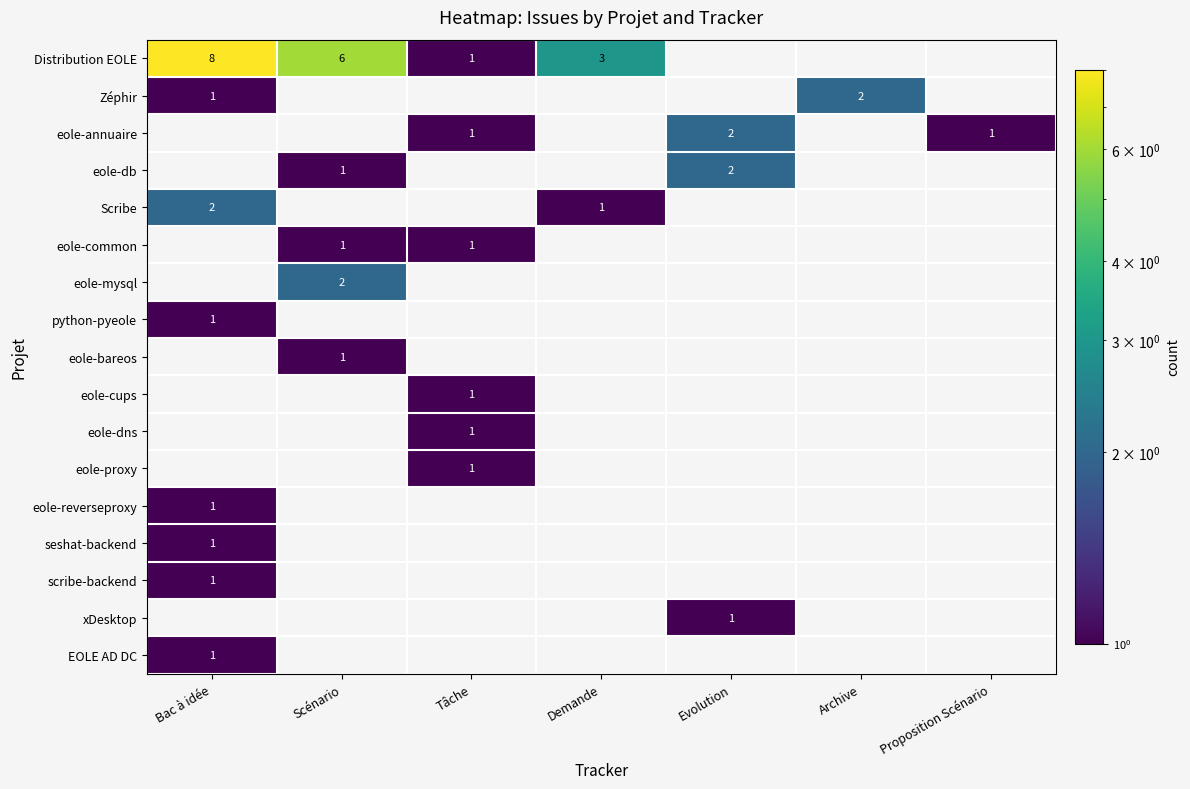

Which category has the lowest value across all series?

Tâche